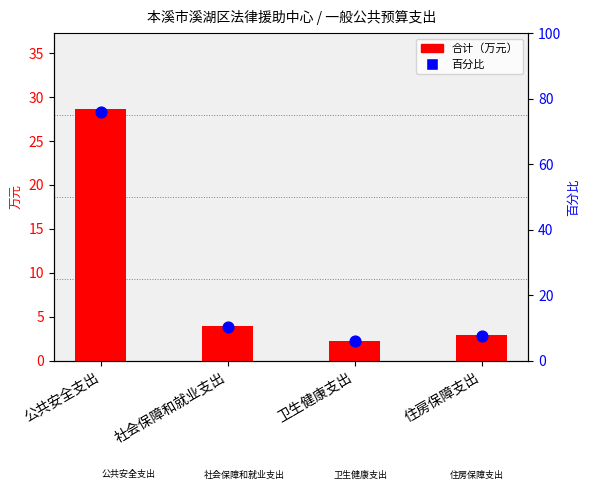

Which series reaches the minimum Y coordinate?

合计（万元）